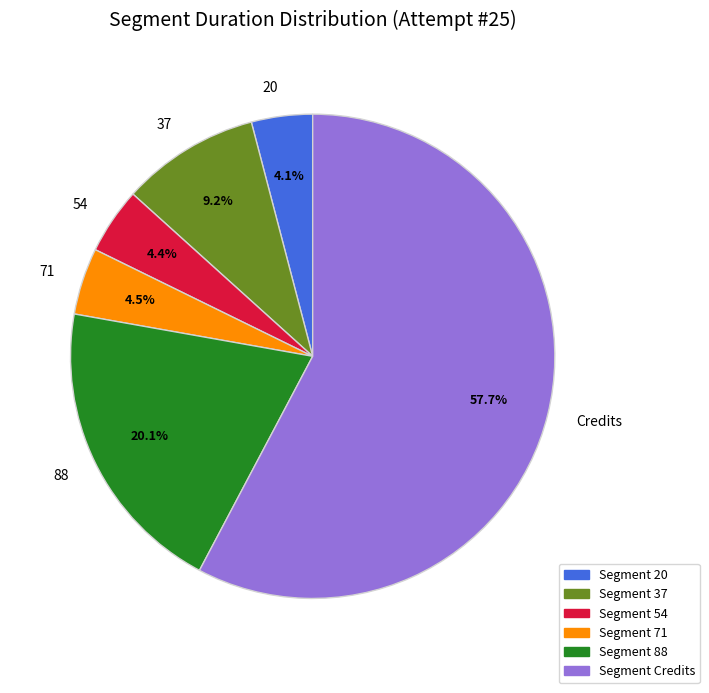

What is the total percentage of 54 and 88?

24.5%